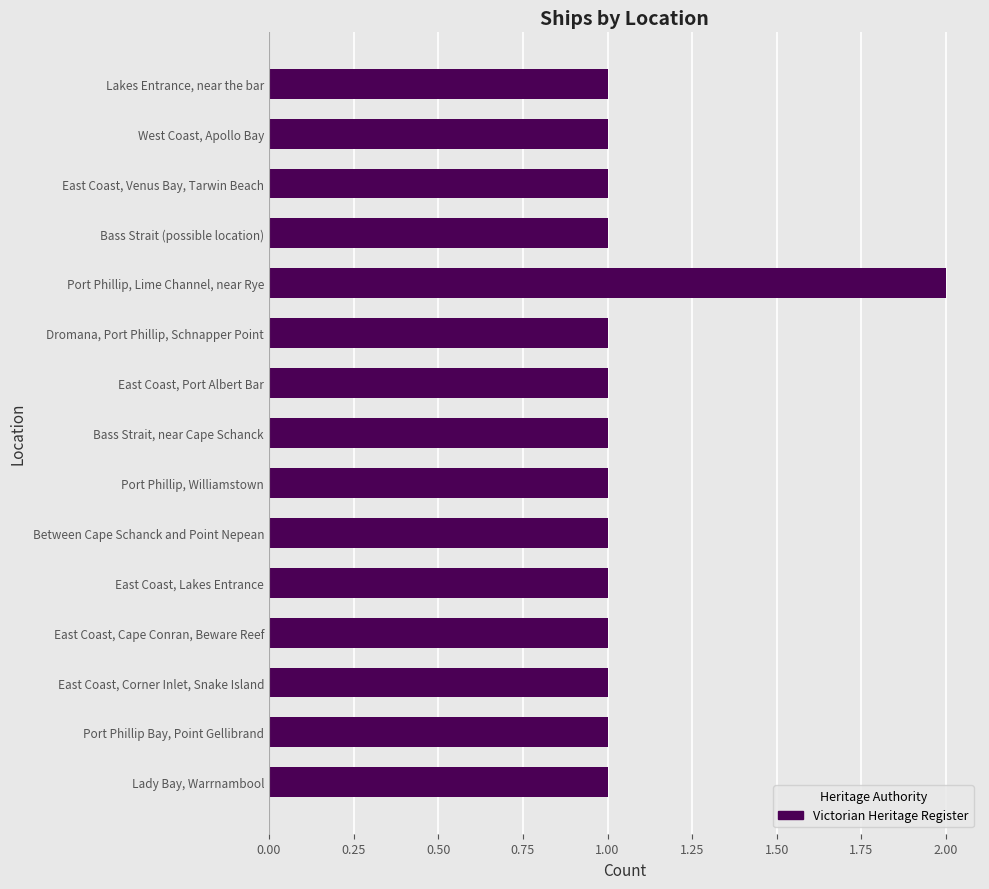

What is the label of the 10th bar from the bottom?

Dromana, Port Phillip, Schnapper Point